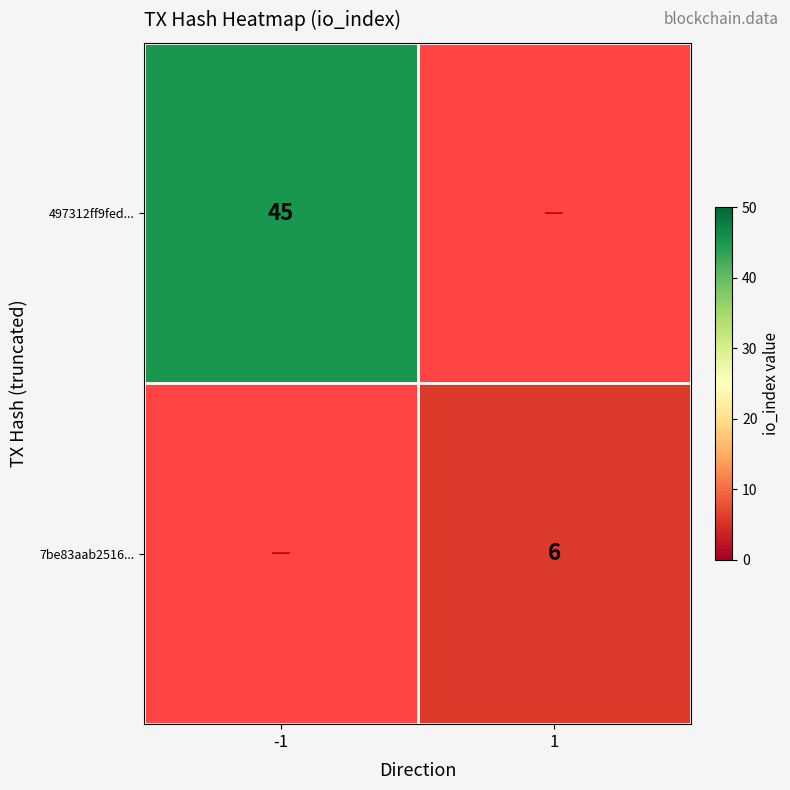

True or false: 7be83aab2516... has a value of 4 at 1.

False